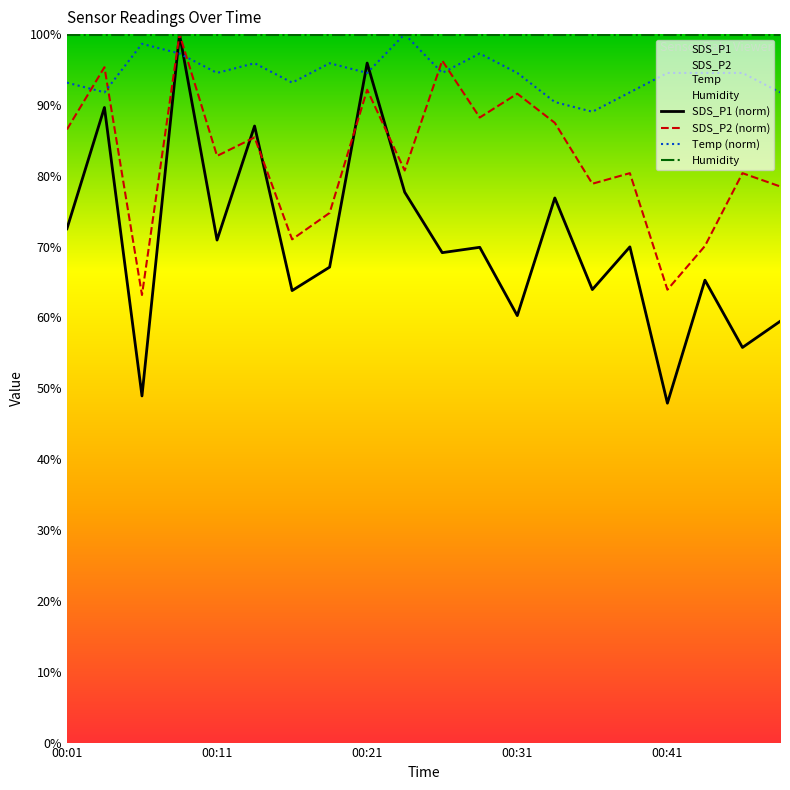

What is the difference between the second highest and second lowest values in the Temp (norm) series?

8.2